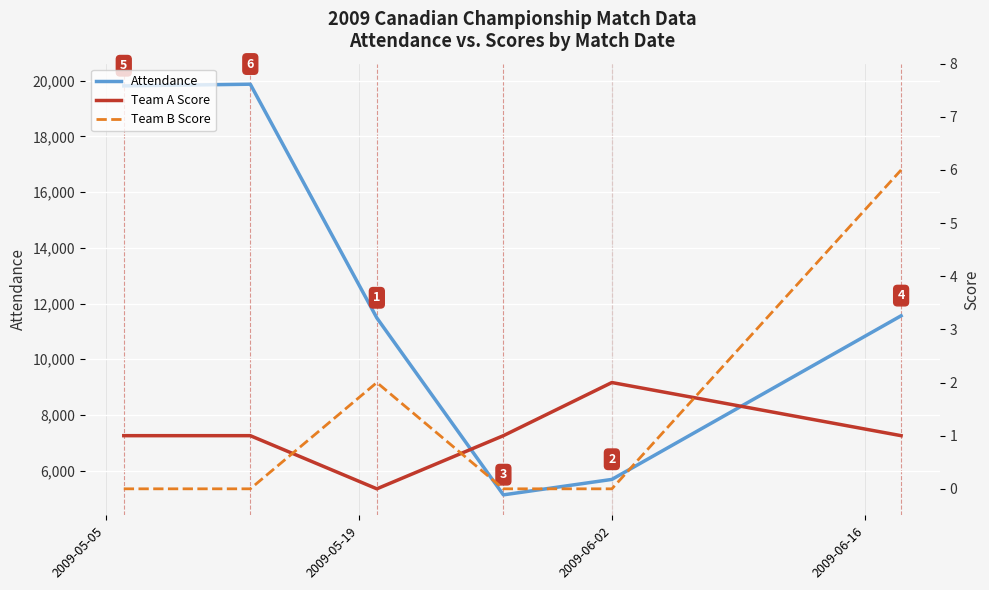

What is the minimum value for Attendance?

5134